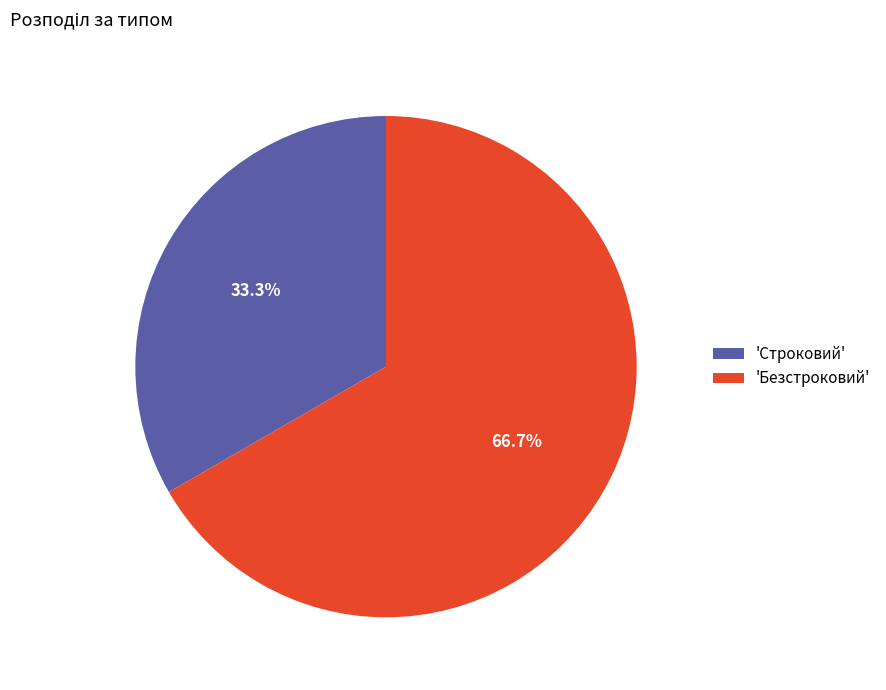

How many slices are in this pie chart?

2